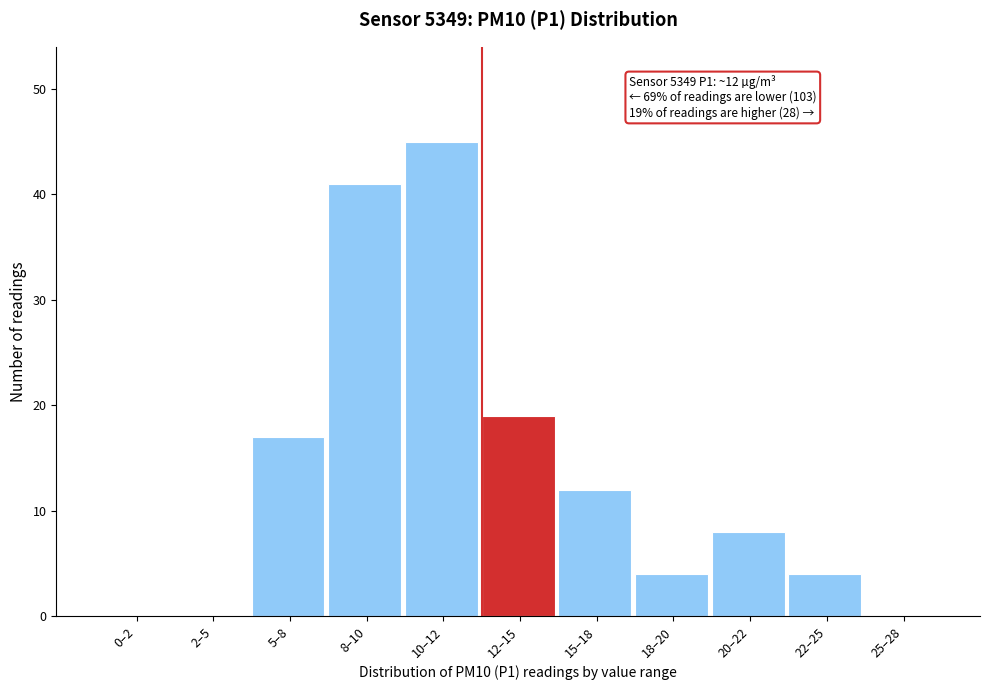

Reading left to right, what are all the values shown in this chart?

0–2=0	2–5=0	5–8=17	8–10=41	10–12=45	12–15=19	15–18=12	18–20=4	20–22=8	22–25=4	25–28=0